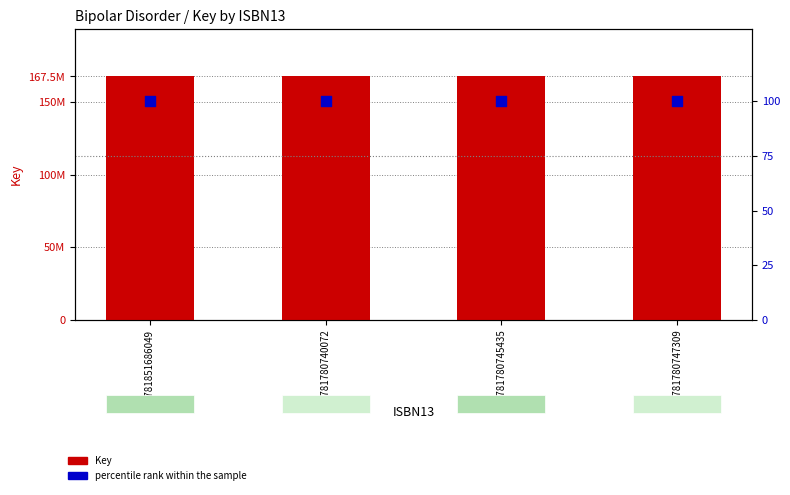

At how many categories does at least one series exceed 86370314?

4